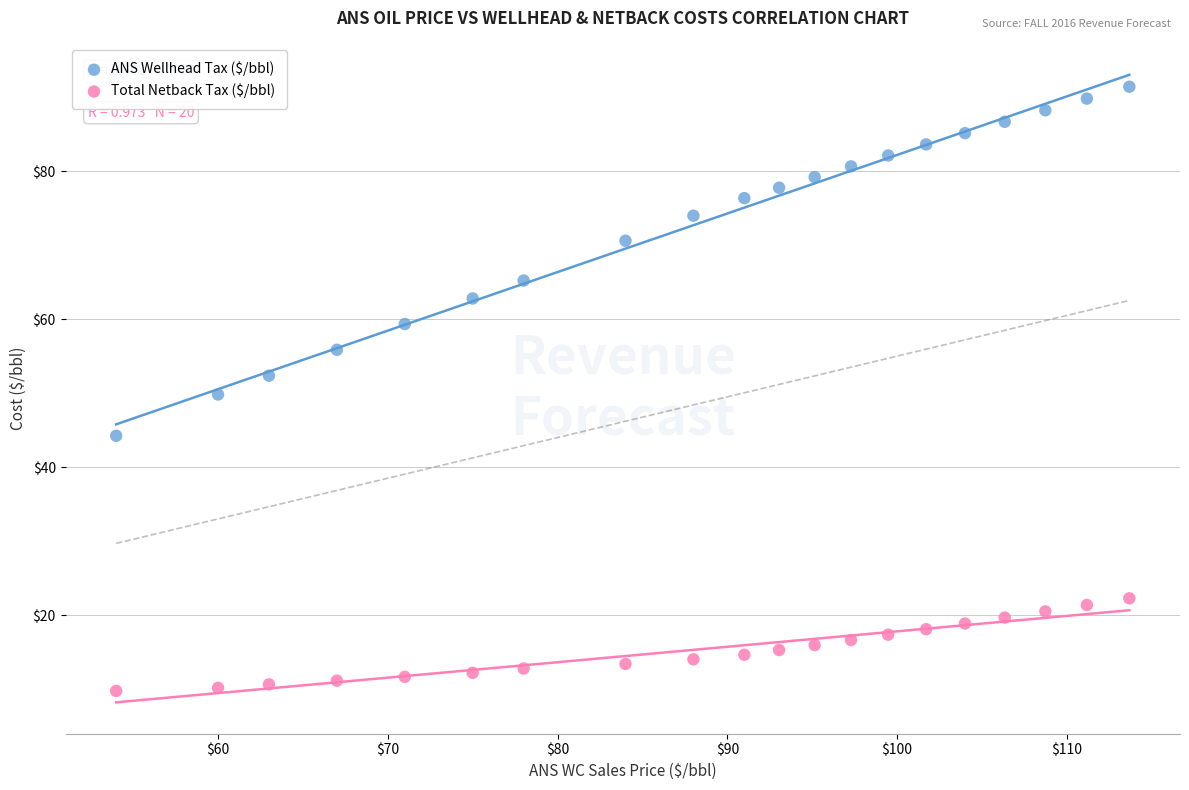

In the ANS Wellhead Tax ($/bbl) series, what Y value is closest to 67?

65.2